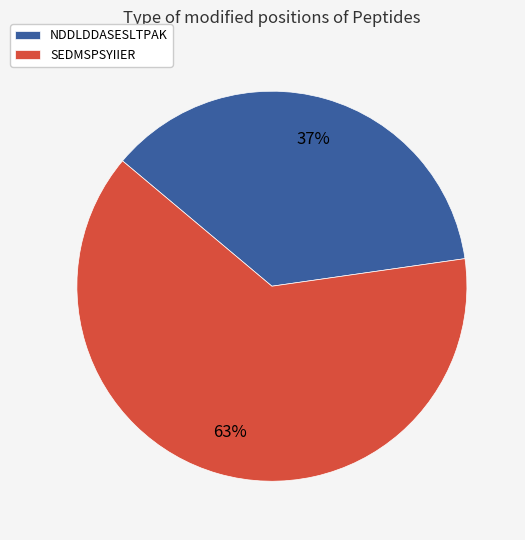

The SEDMSPSYIIER slice represents 69% of the pie. True or false?

False